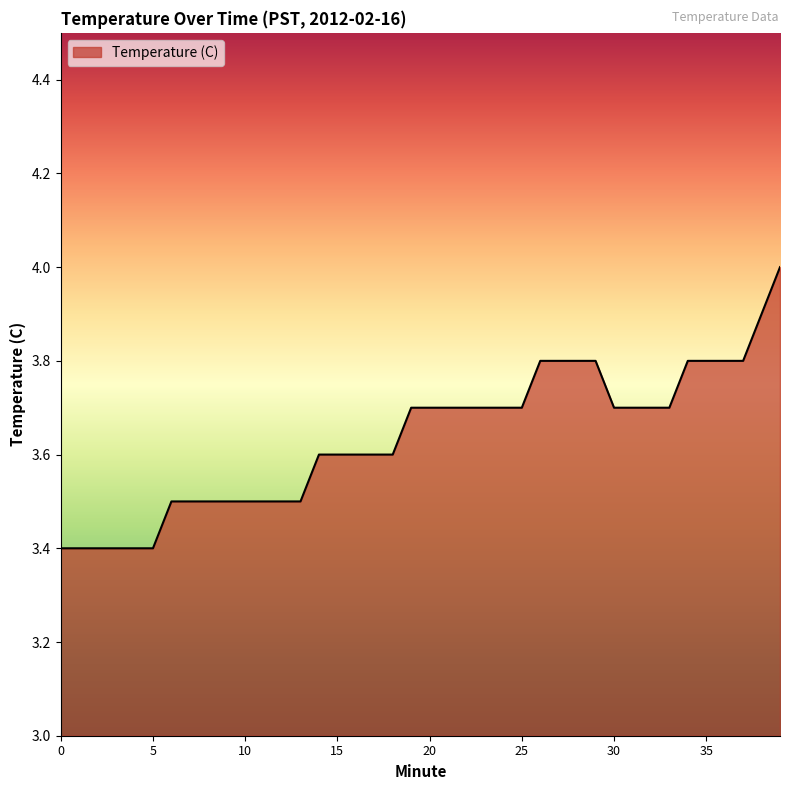

What is the minimum value shown in the chart?

3.4